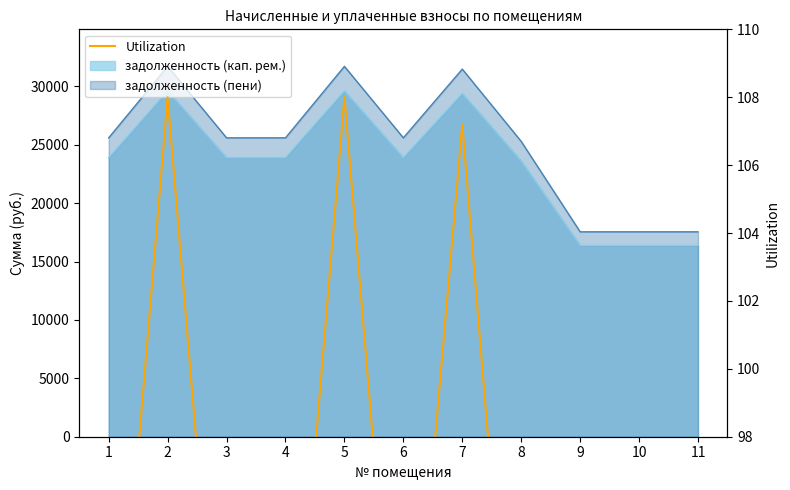

Does the chart display data point markers on the line(s)?

No